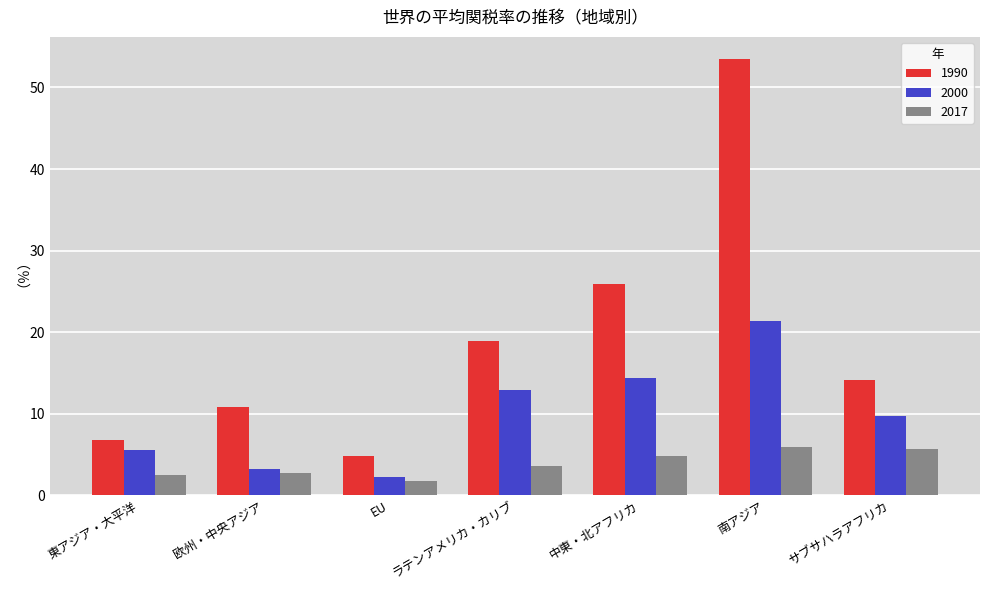

What is the sum of the 2017 values at 欧州・中央アジア and EU?

4.5